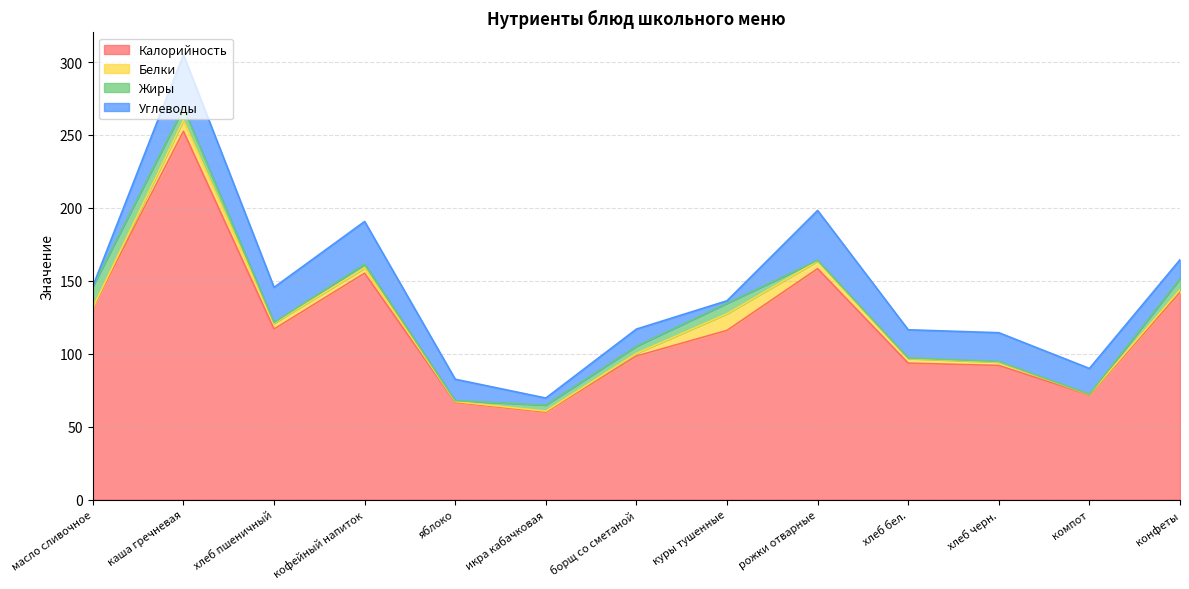

At how many categories does at least one series exceed 252?

1